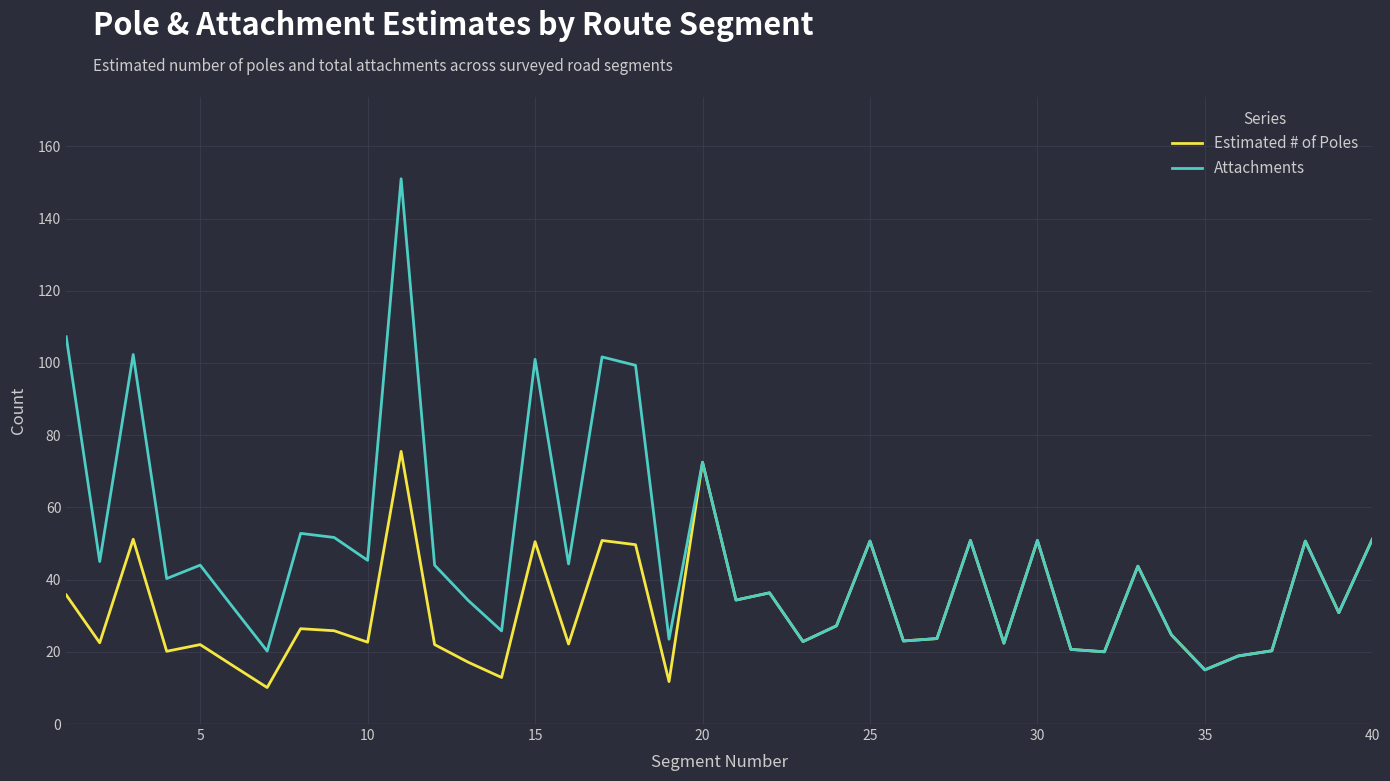

What is the smallest value displayed?

10.1